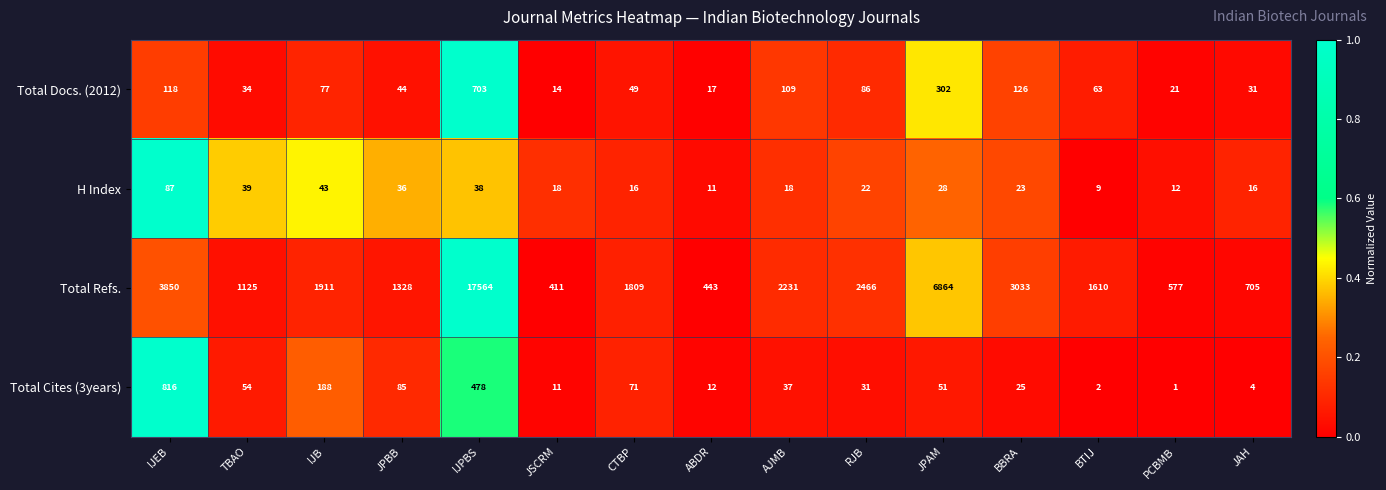

What is the minimum value for Total Docs. (2012)?

14